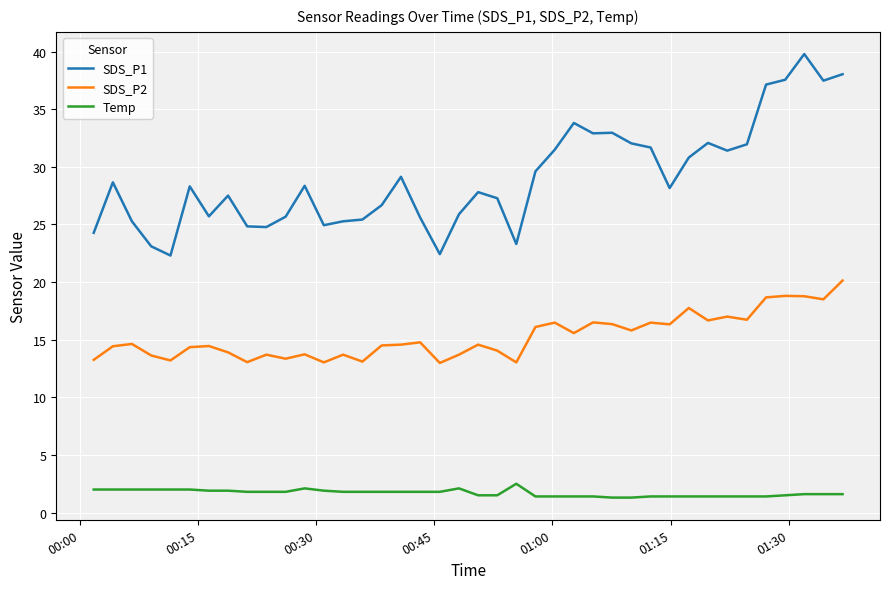

What is the minimum value for SDS_P2?

13.0